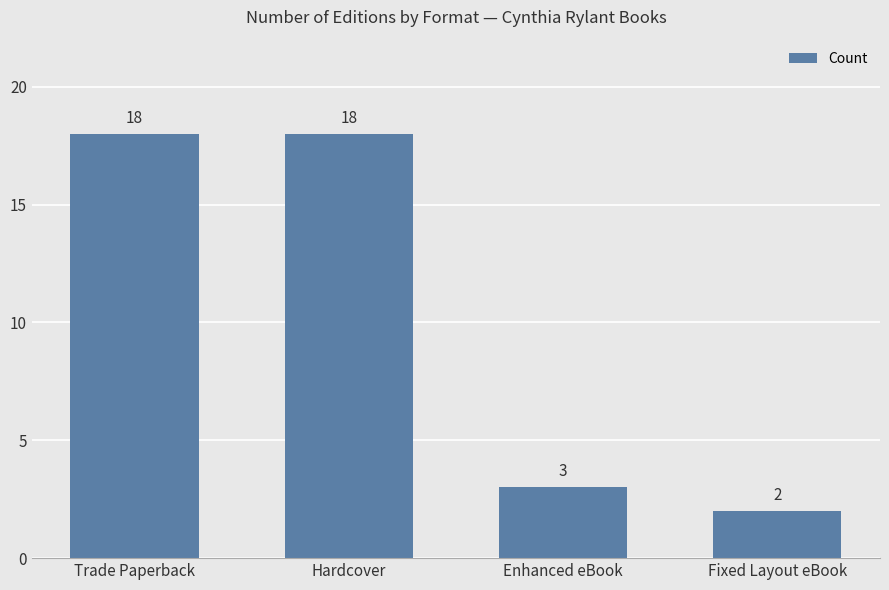

The value at Fixed Layout eBook is 2. True or false?

True